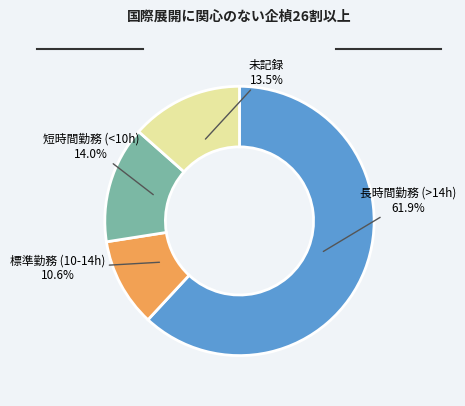

Is there any slice that represents more than half of the pie?

Yes